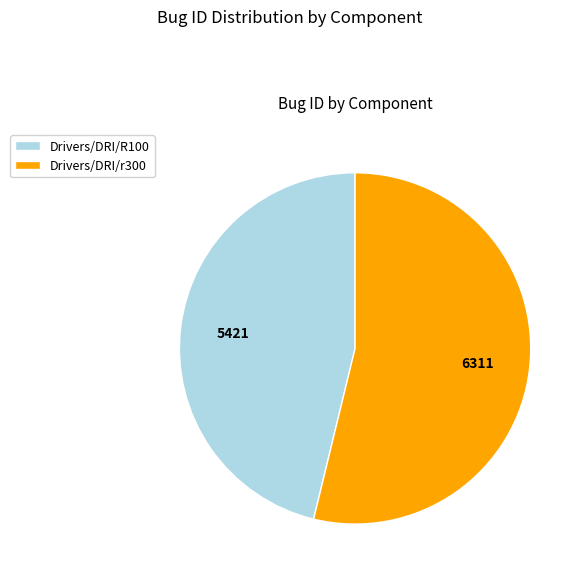

How many slices are in this pie chart?

2